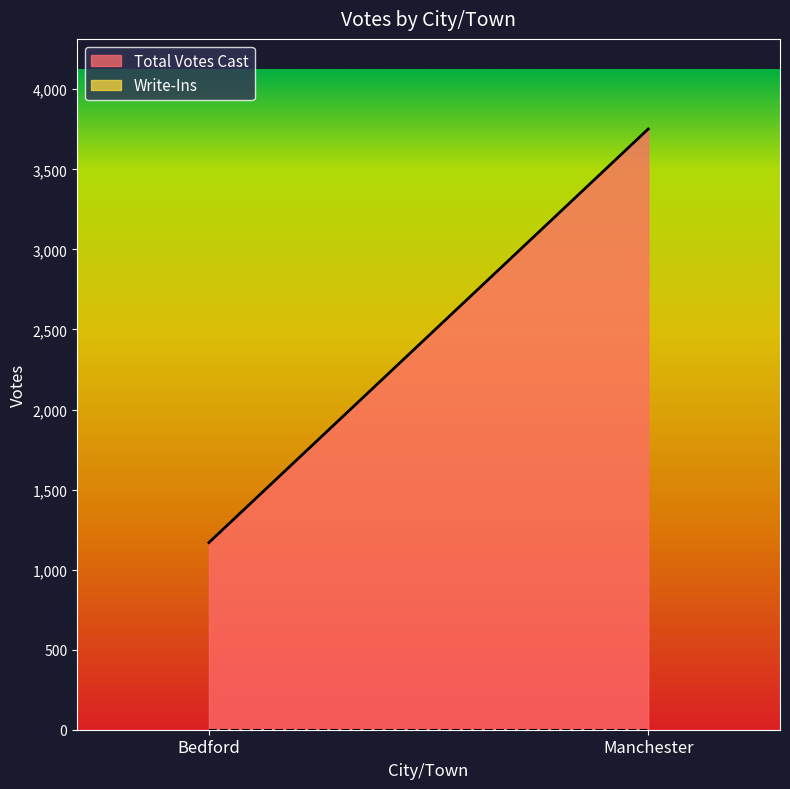

Count the Total Votes Cast values in the range 1169 to 3752.

2